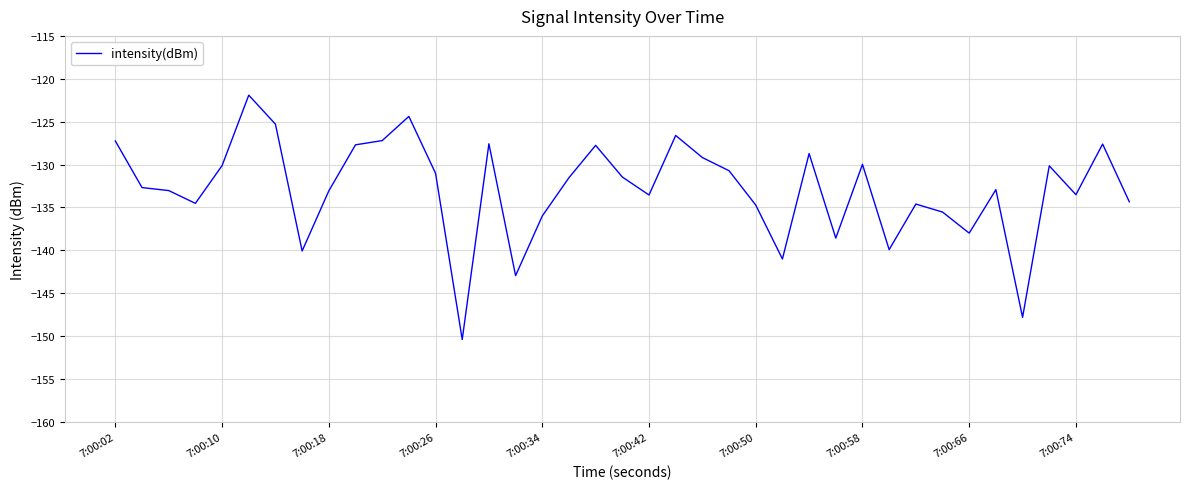

What is the difference between the maximum and minimum values?

28.5